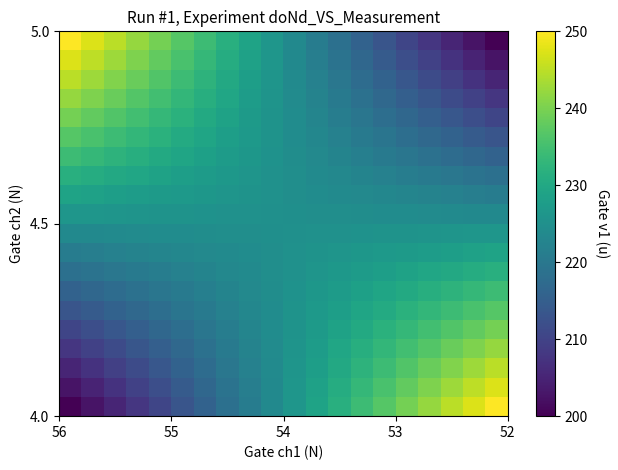

At how many categories does at least one series exceed 201?

20